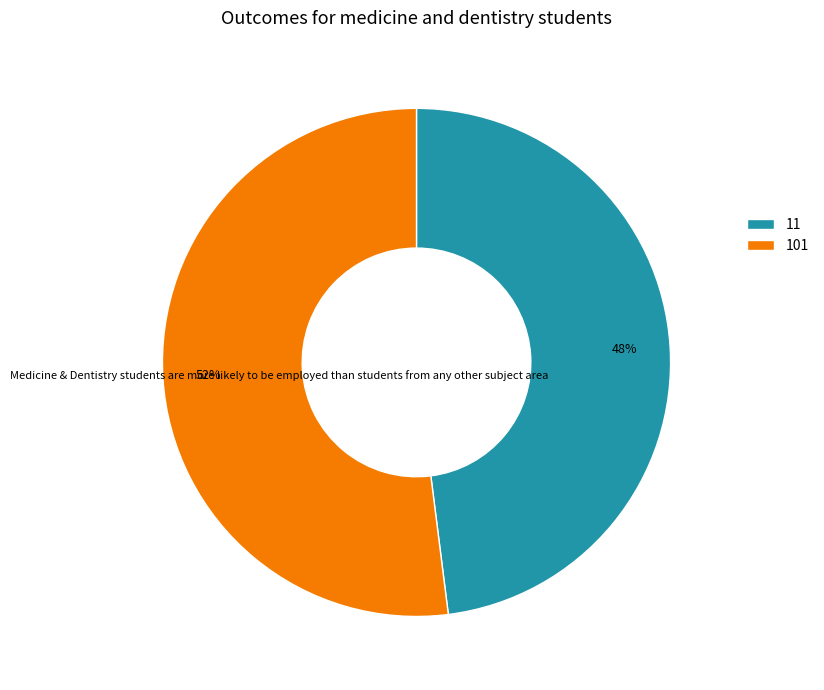

To the nearest percent, what is the combined percentage of 11 and 101?

100%